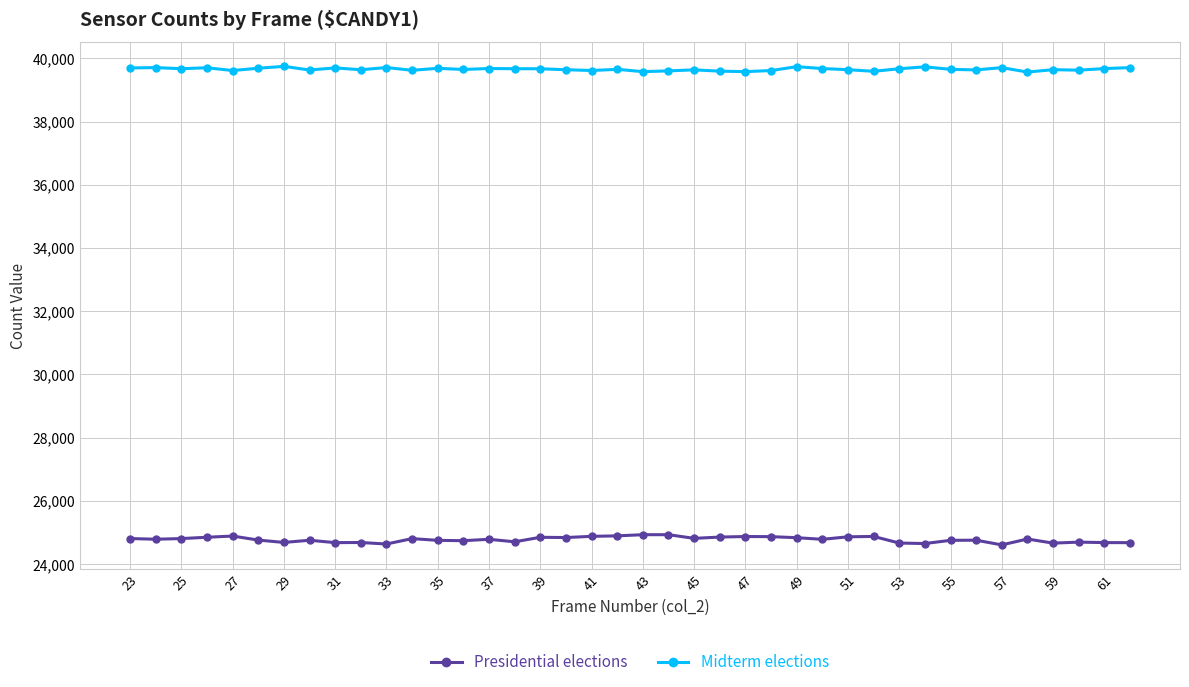

What is the value of the Midterm elections point at the 4th from the left?

39703